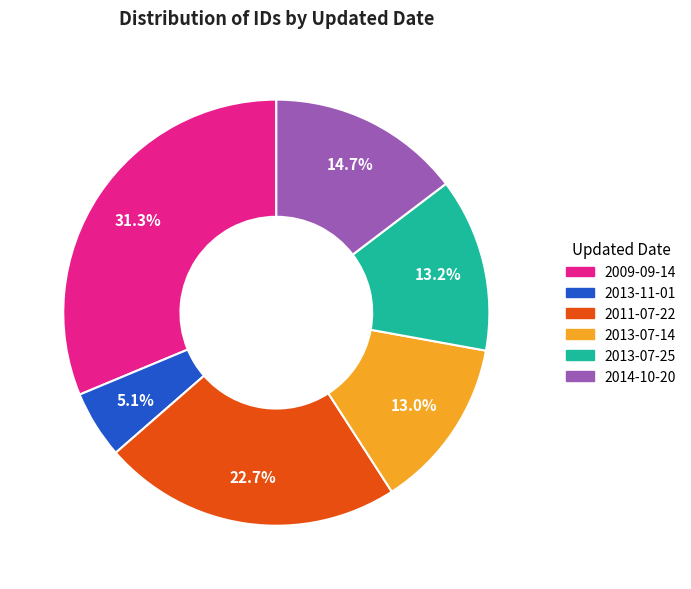

Approximately how many times larger is the value at 2013-07-25 compared to 2014-10-20?

0.9